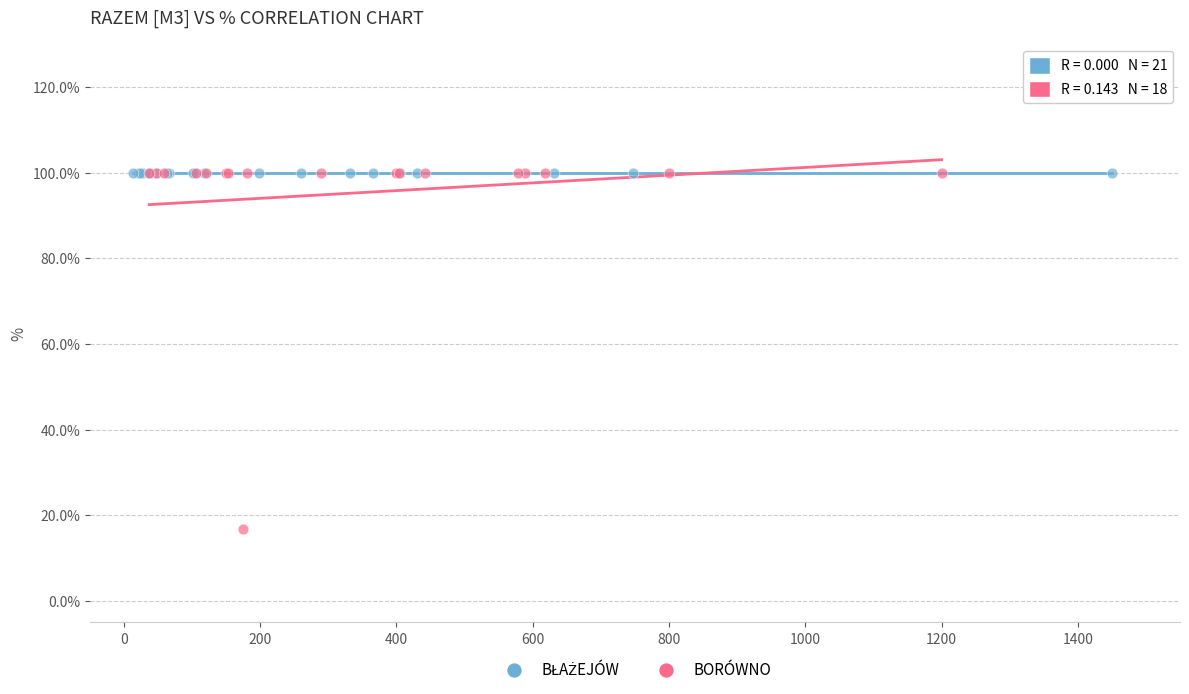

Which series reaches the minimum Y coordinate?

BORÓWNO